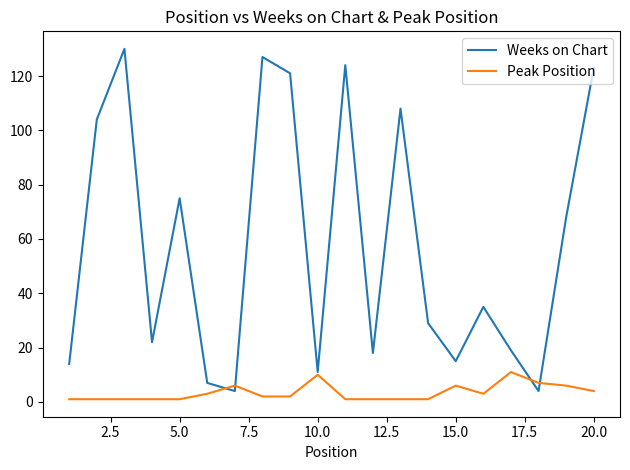

Which series has the largest range (max minus min)?

Weeks on Chart